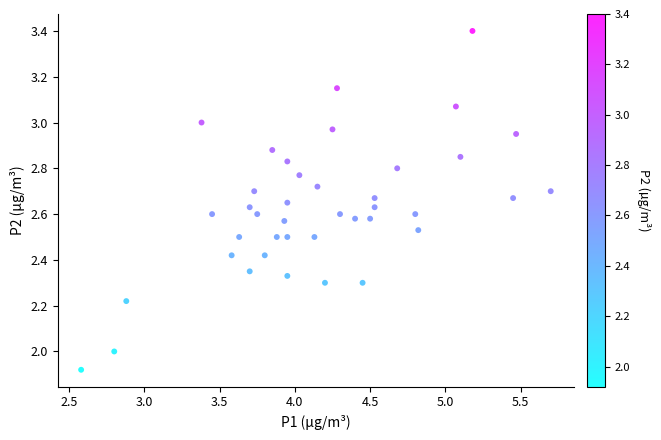

What is the range of Y values (max minus min)?

1.5